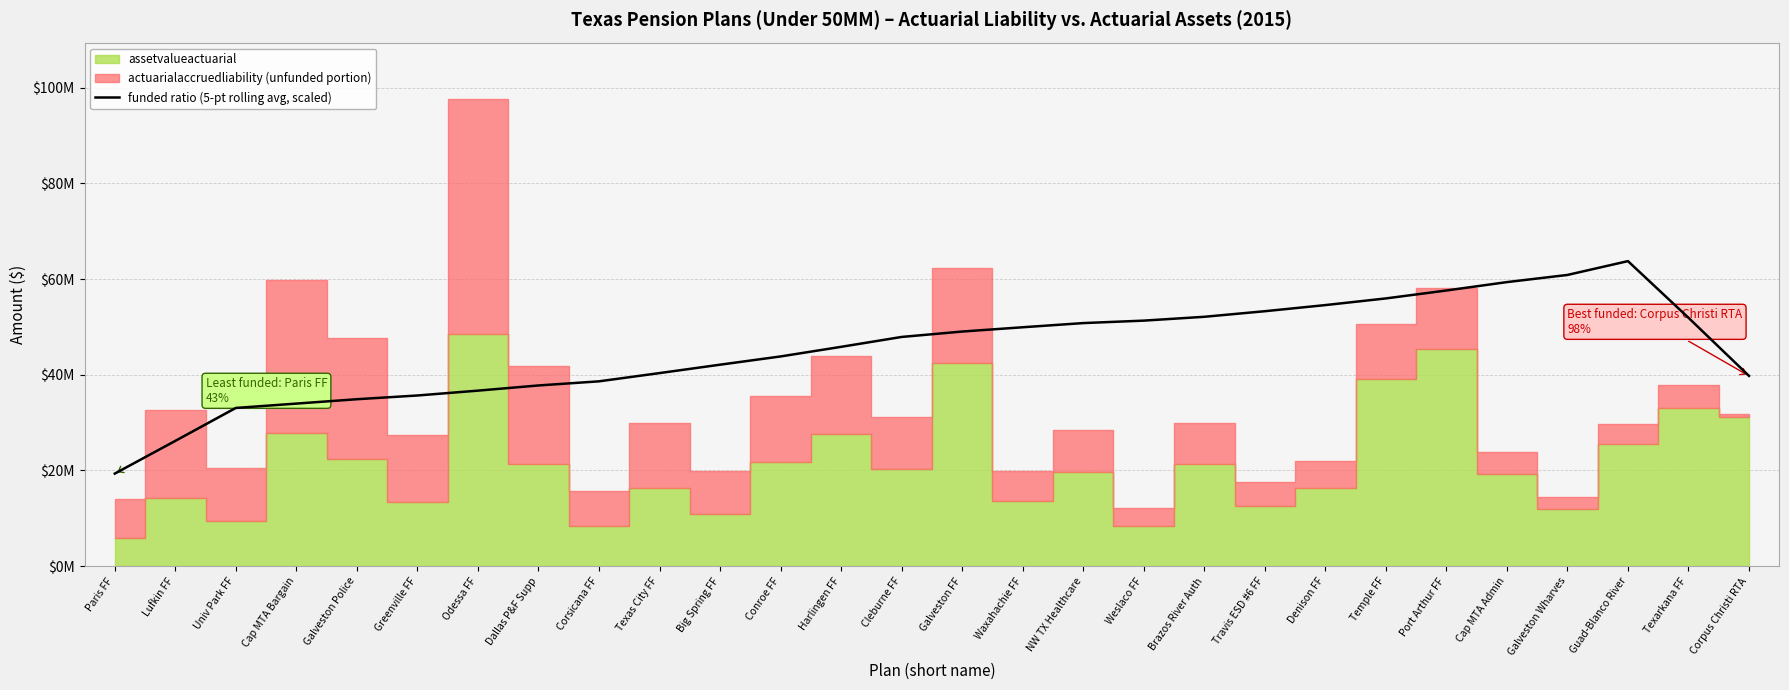

True or false: the data shows 14095132.5 at Corpus Christi RTA.

False